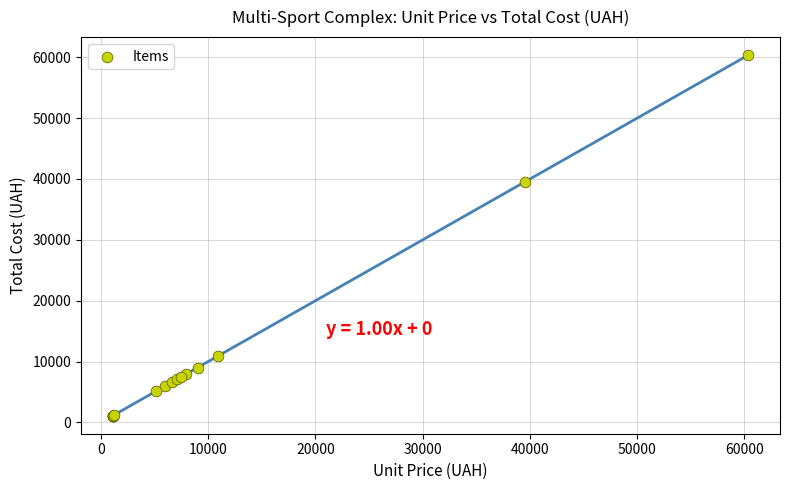

What Y value in the scatter plot is closest to 30725?

39560